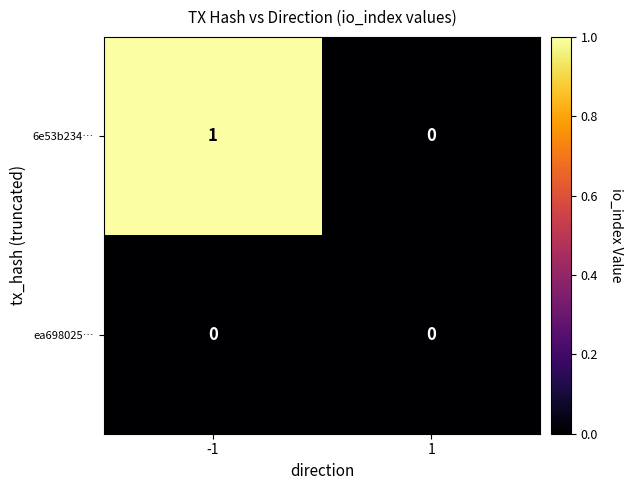

At -1, list the series in order from largest to smallest.

6e53b234…, ea698025…